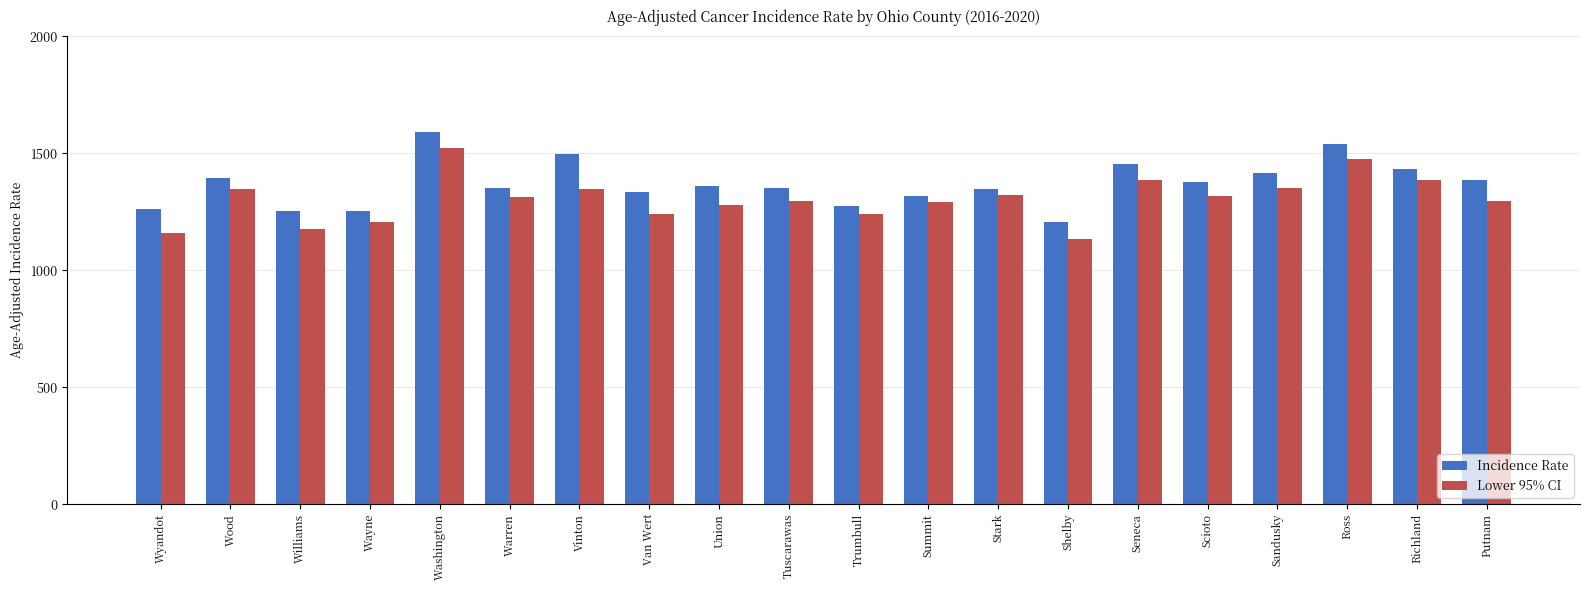

What is the value of the Incidence Rate bar at the 16th from the left?

1378.7